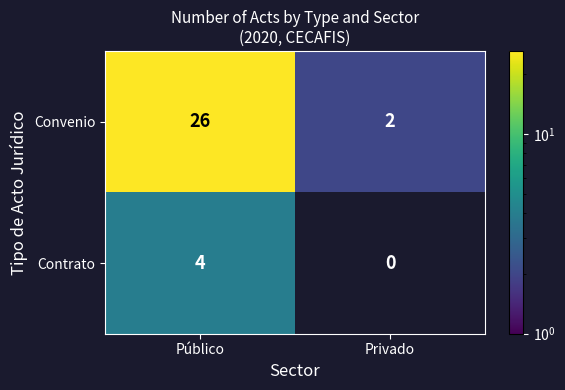

What is the total value across all series at Público?

30